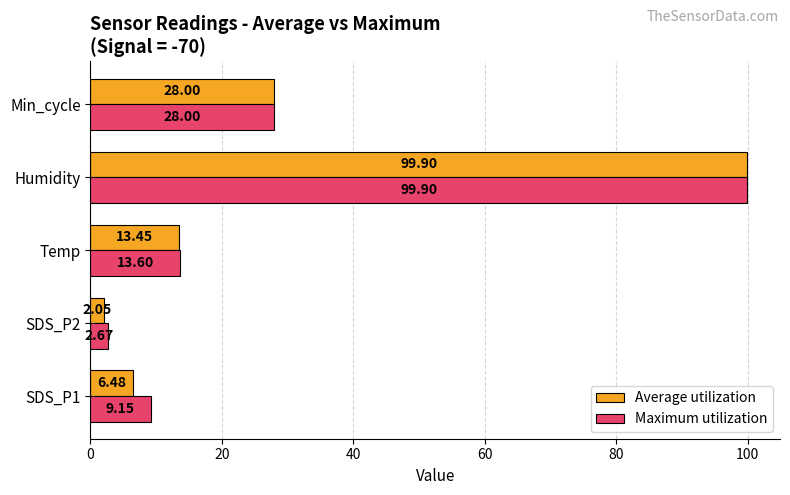

What is the sum of all Maximum utilization values?

153.3